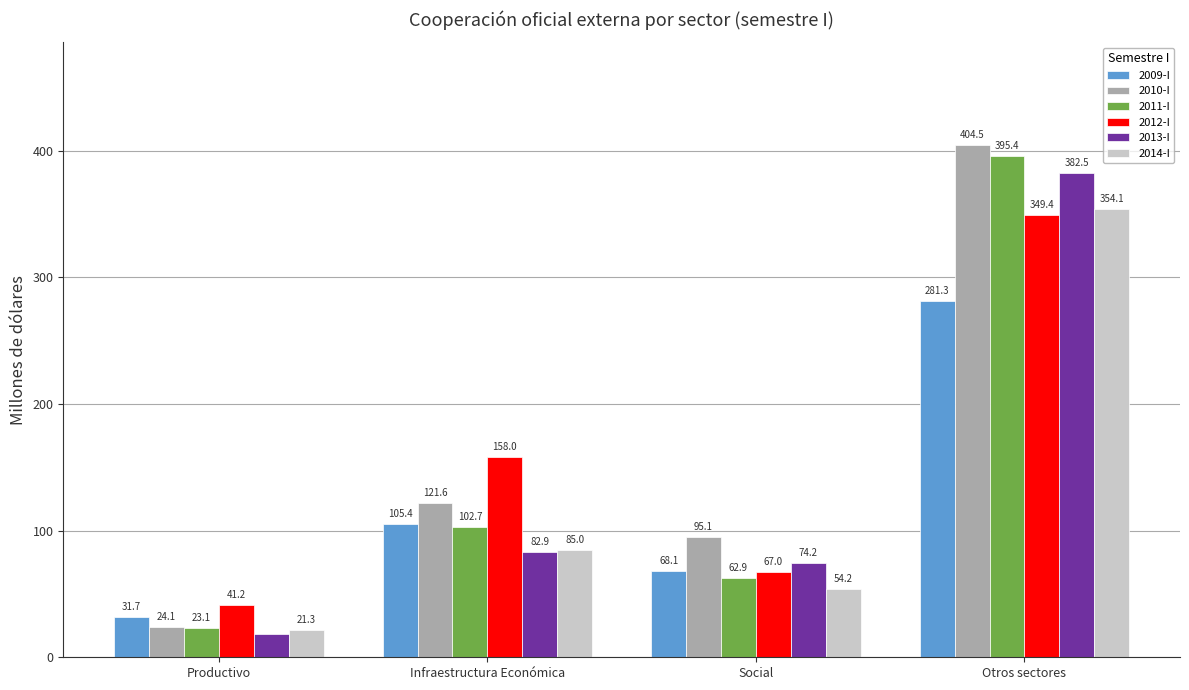

Reading left to right, extract all data points from this chart.

2009-I: 31.7	105.4	68.1	281.3
2010-I: 24.1	121.6	95.1	404.5
2011-I: 23.1	102.7	62.9	395.4
2012-I: 41.2	158.0	67.0	349.4
2013-I: 18.0	82.9	74.2	382.5
2014-I: 21.3	85.0	54.2	354.1